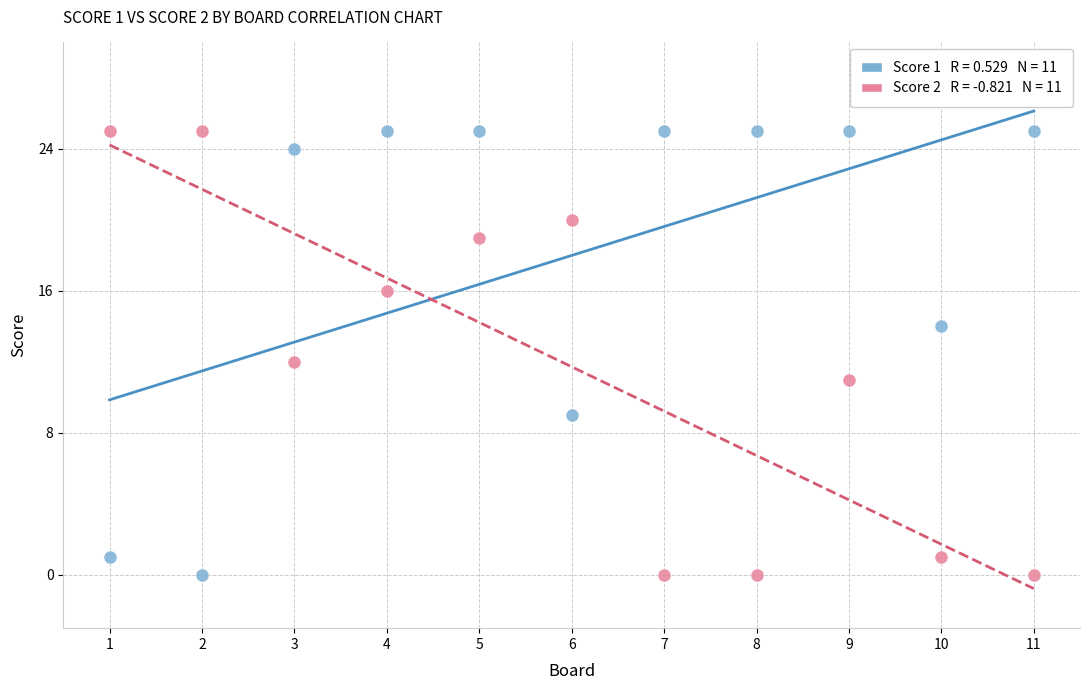

Across all data points, what is the range of Y values (max minus min)?

25